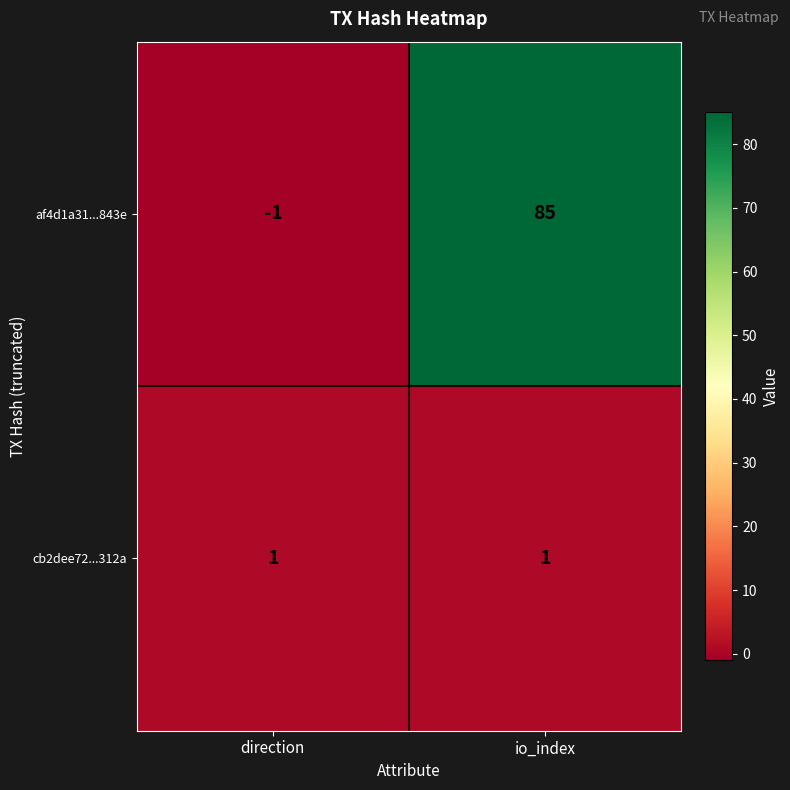

Rank the series at direction from lowest to highest value.

af4d1a31...843e, cb2dee72...312a